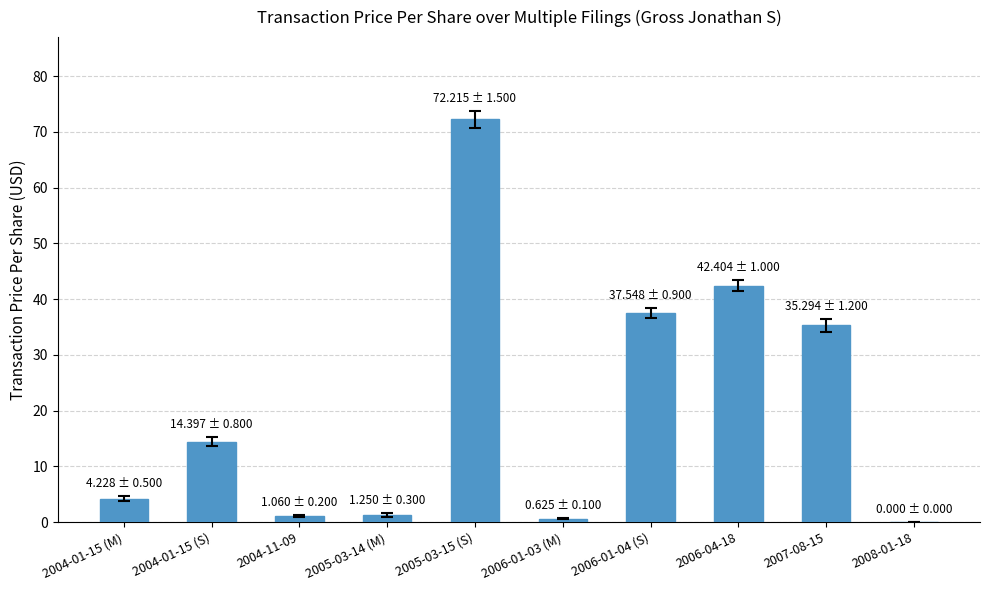

What is the greatest value displayed?

72.2